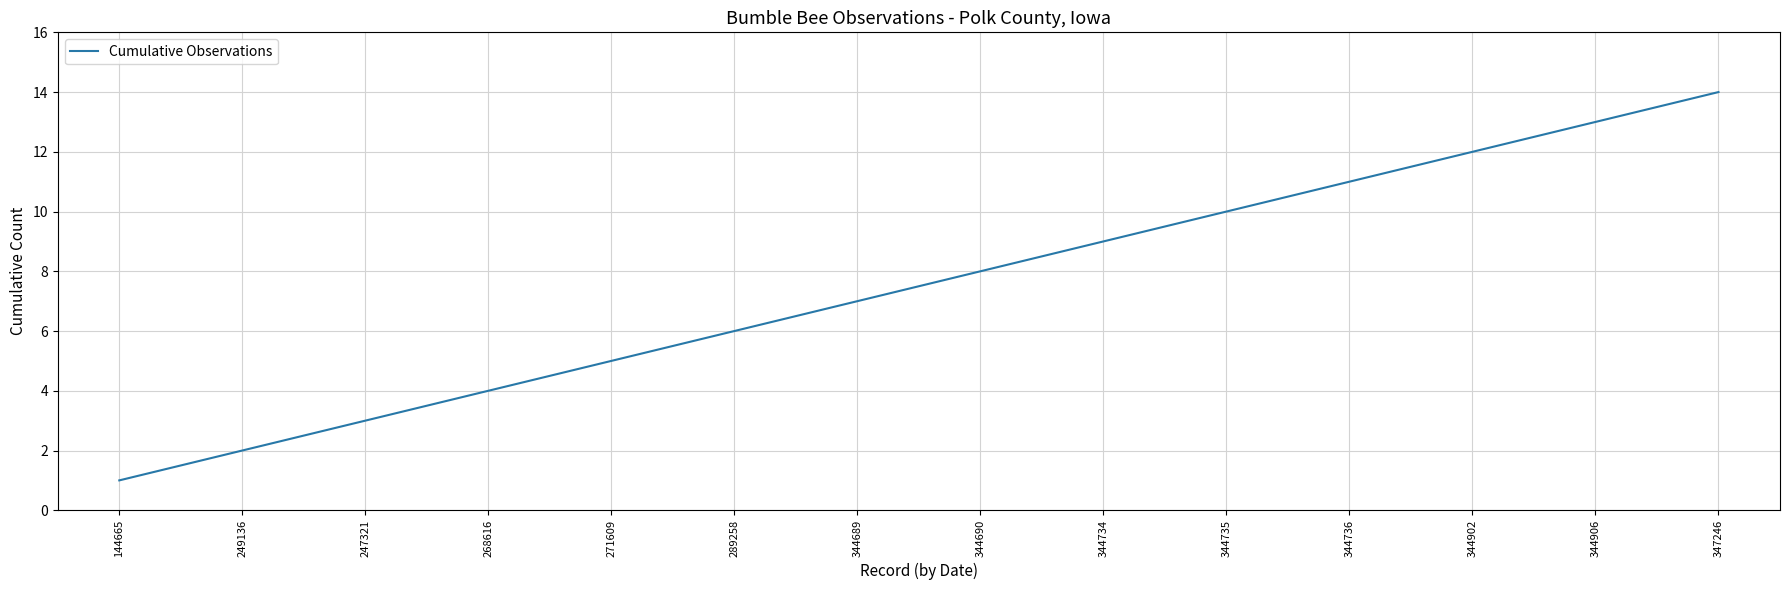

Which has a higher value, 289258 or 344734?

344734